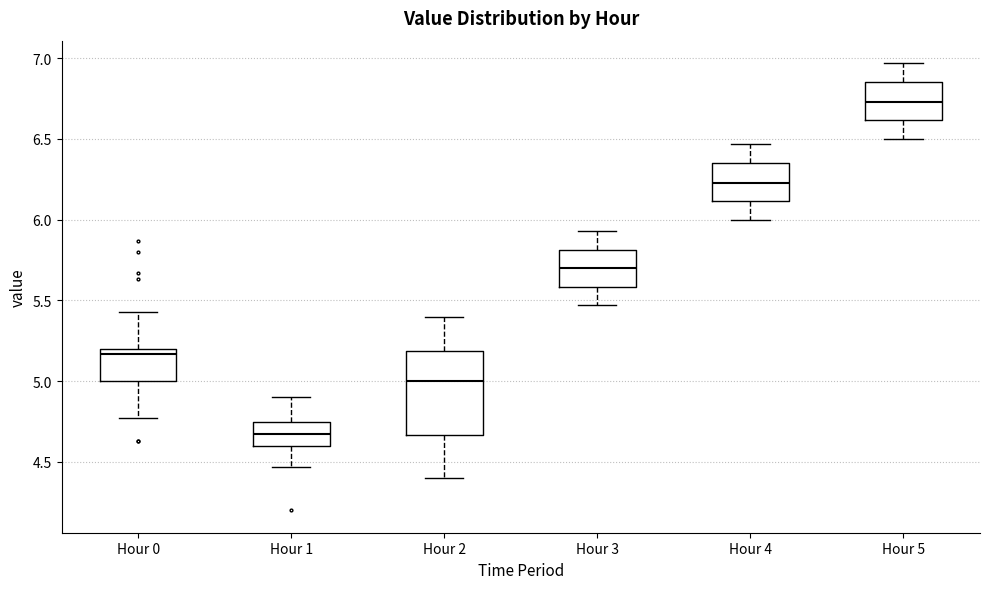

Which box has the lowest median line?

Hour 1